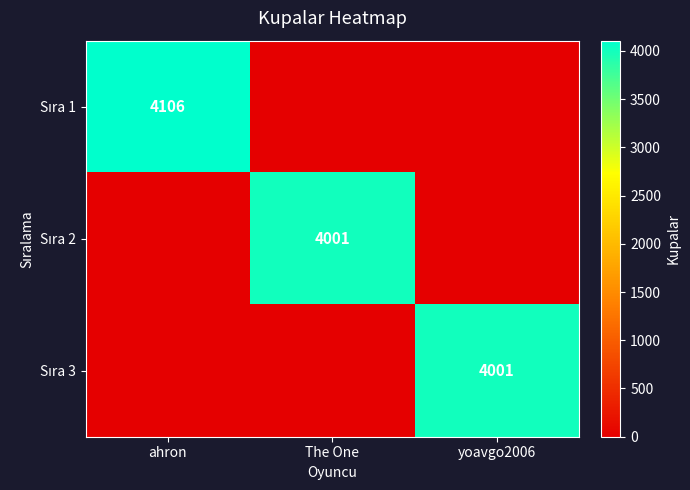

What is the difference between the Sıra 3 values at ahron and yoavgo2006?

4001